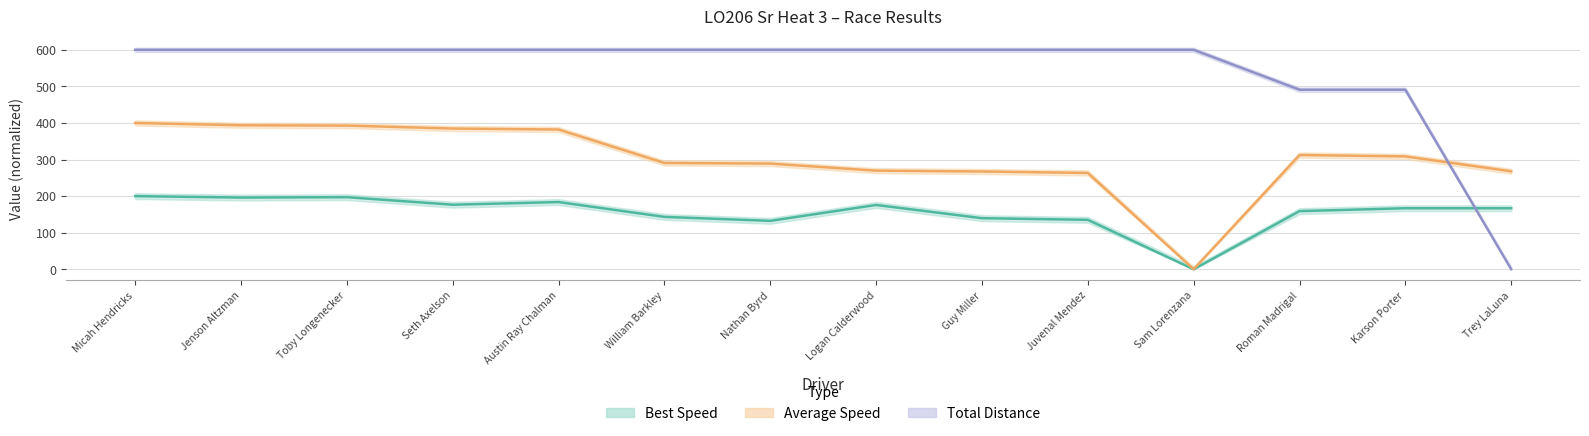

What is the difference between the maximum and minimum values in the Average Speed series?

400.0